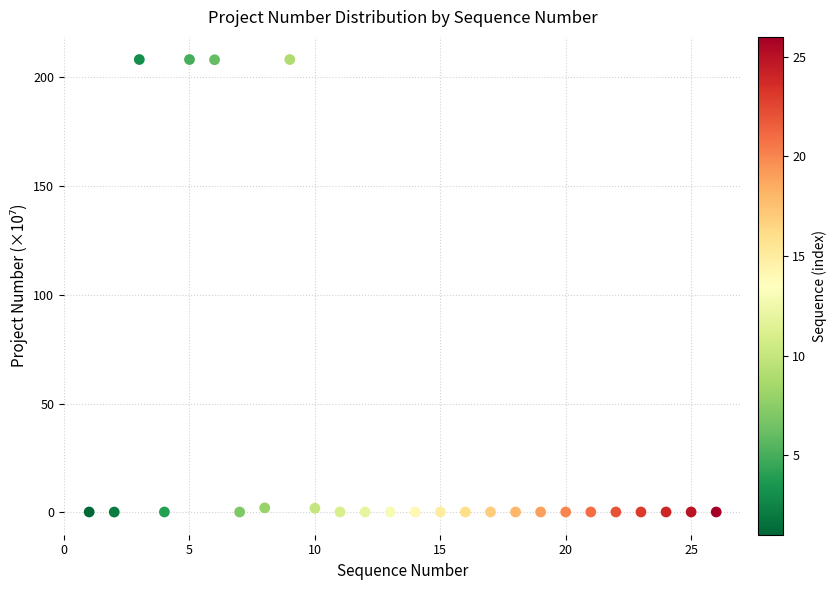

What is the range of Y values (max minus min)?

208.1